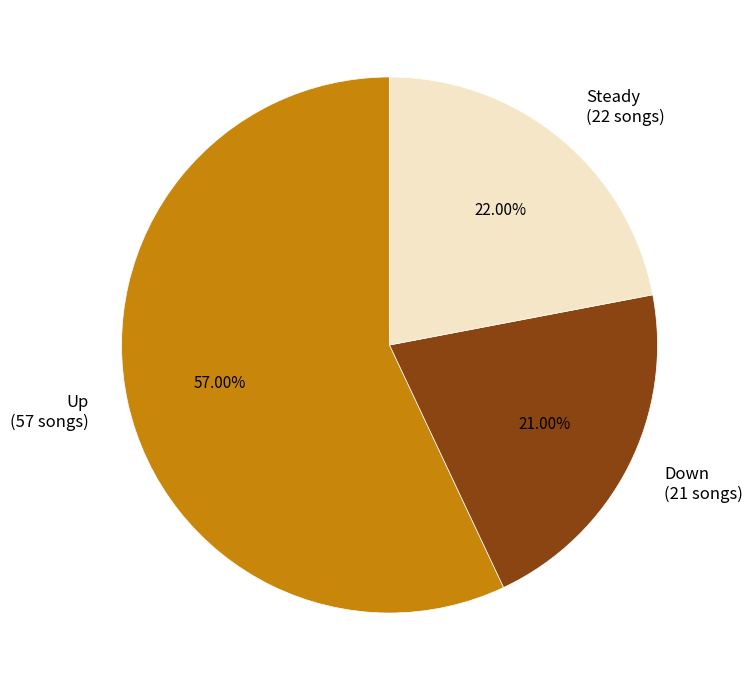

What is the ratio of the value at Down (21 songs) to the value at Up (57 songs)?

0.4